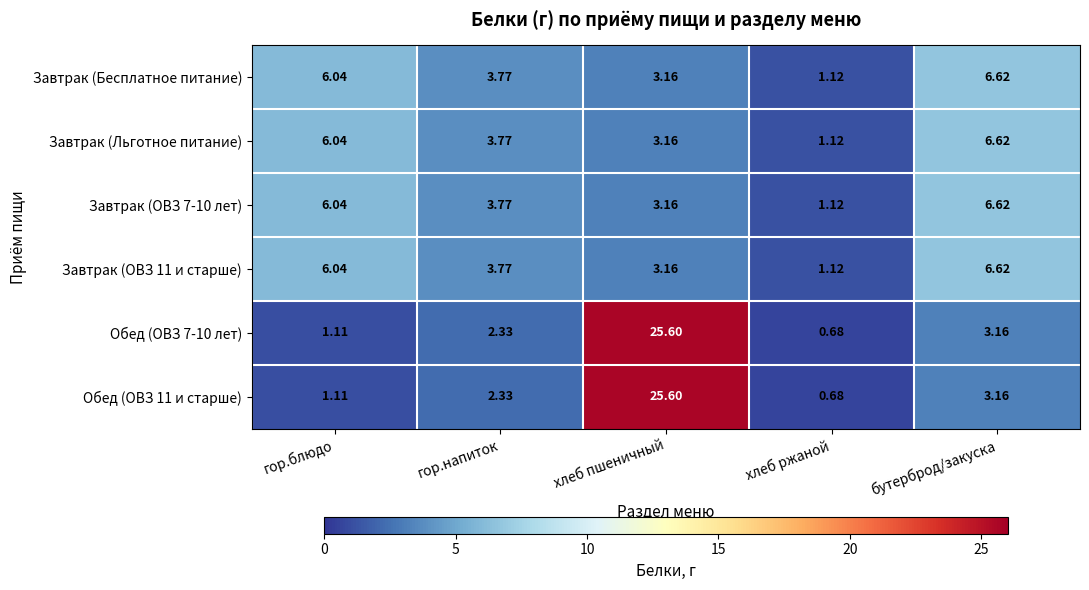

At which category does the chart reach its peak across all series?

хлеб пшеничный